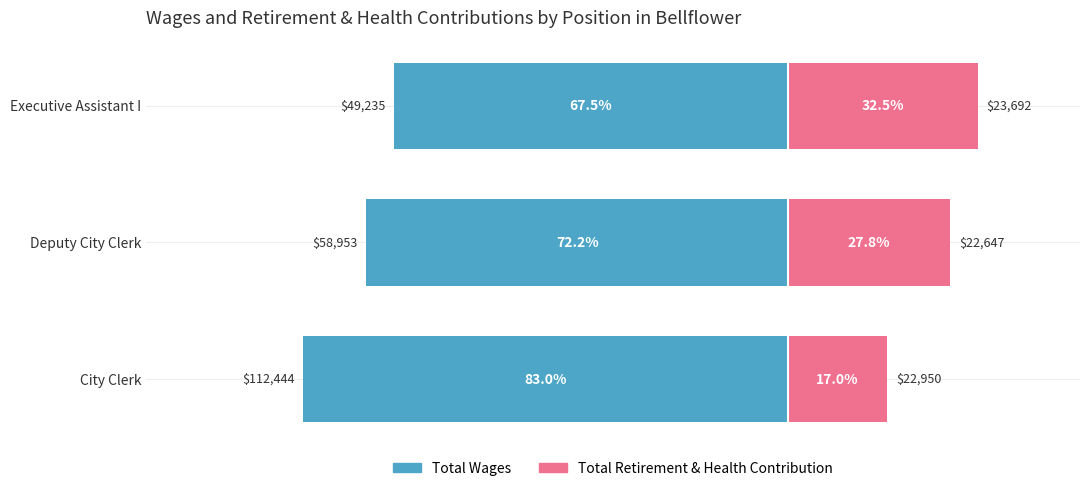

How many bars are there in total?

6